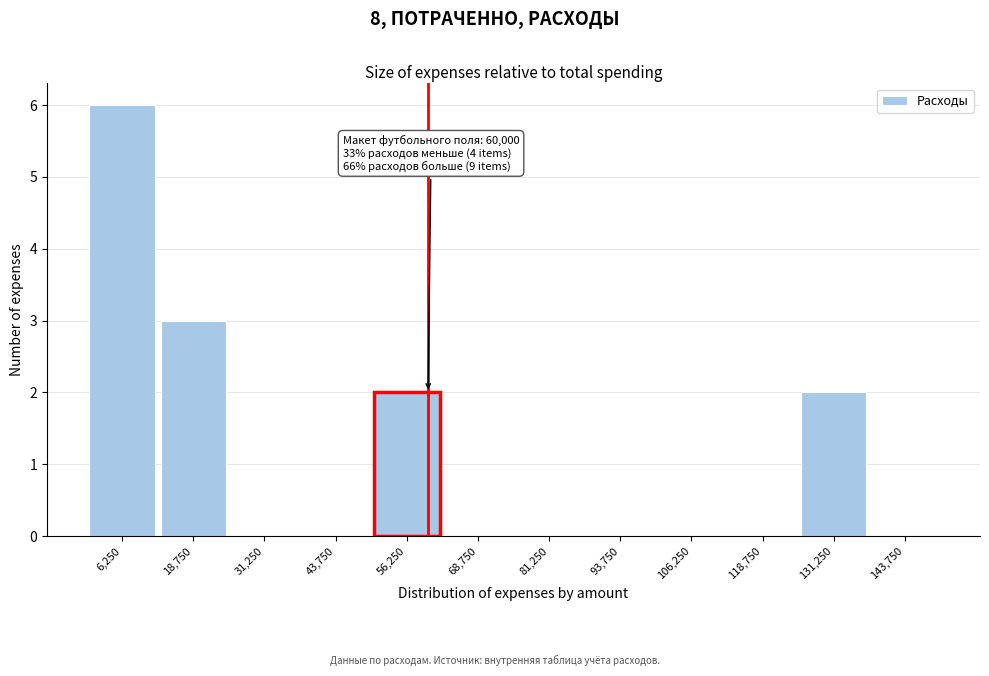

Which range on the x-axis has the tallest bar?

0 to 12500